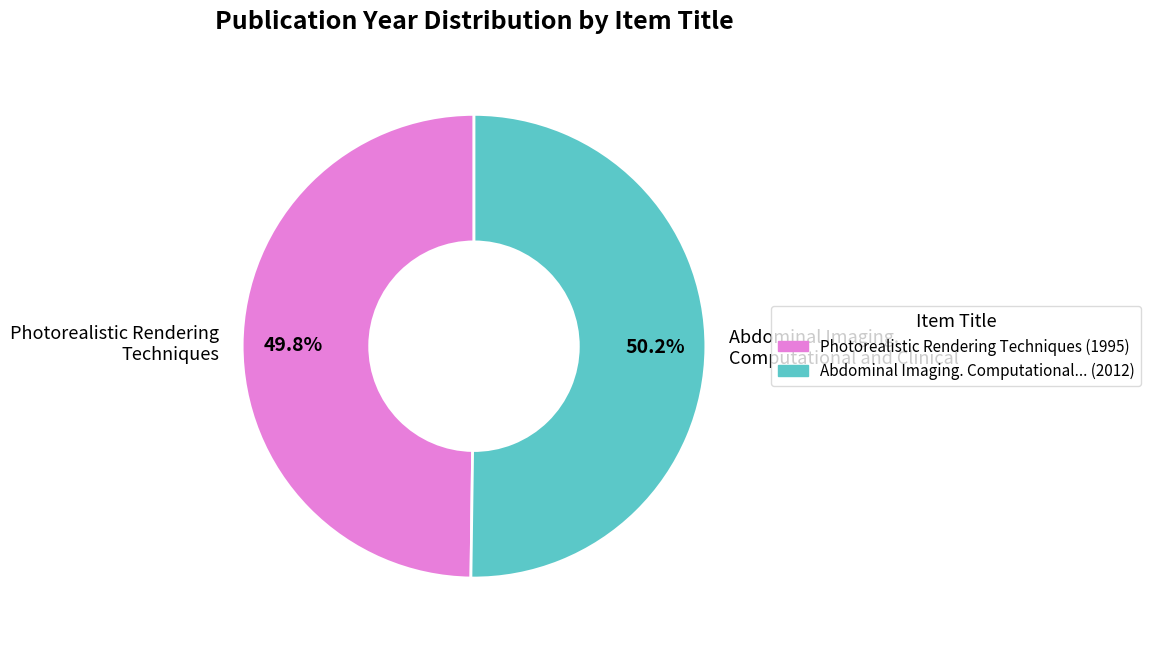

To the nearest percent, what percentage of the pie is Photorealistic Rendering Techniques?

50%